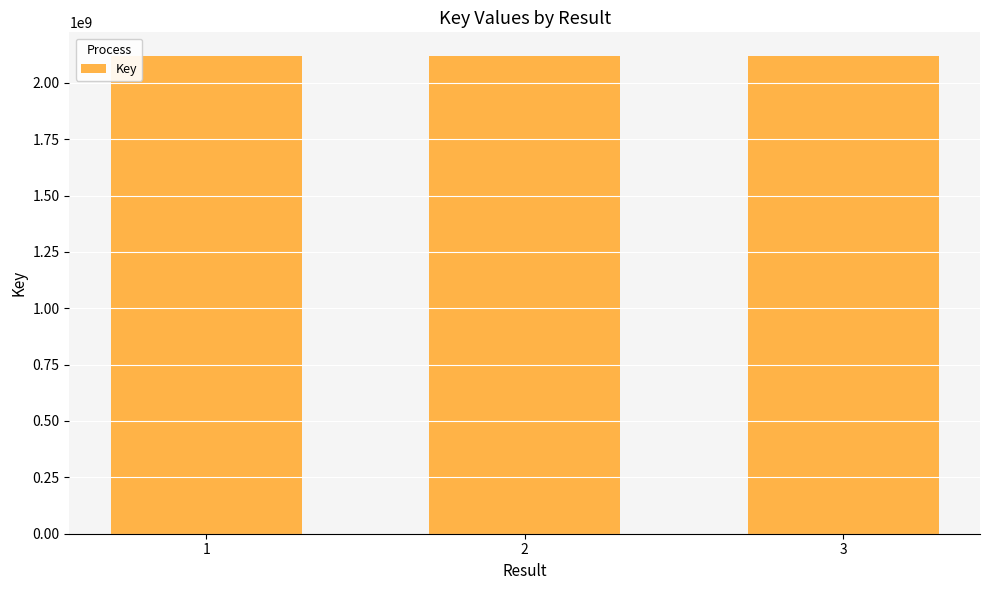

What is the sum of the values at 2 and 3?

4235772105